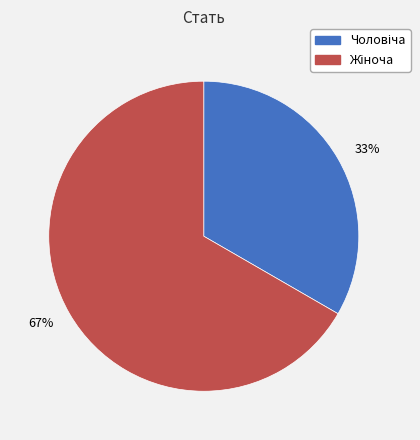

To the nearest percent, what is the average slice percentage?

50%